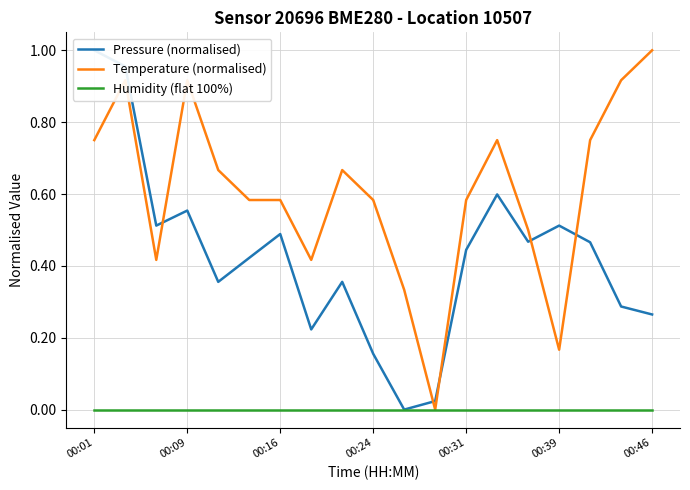

What is the value of the Pressure (normalised) point at the 8th from the left?

0.2